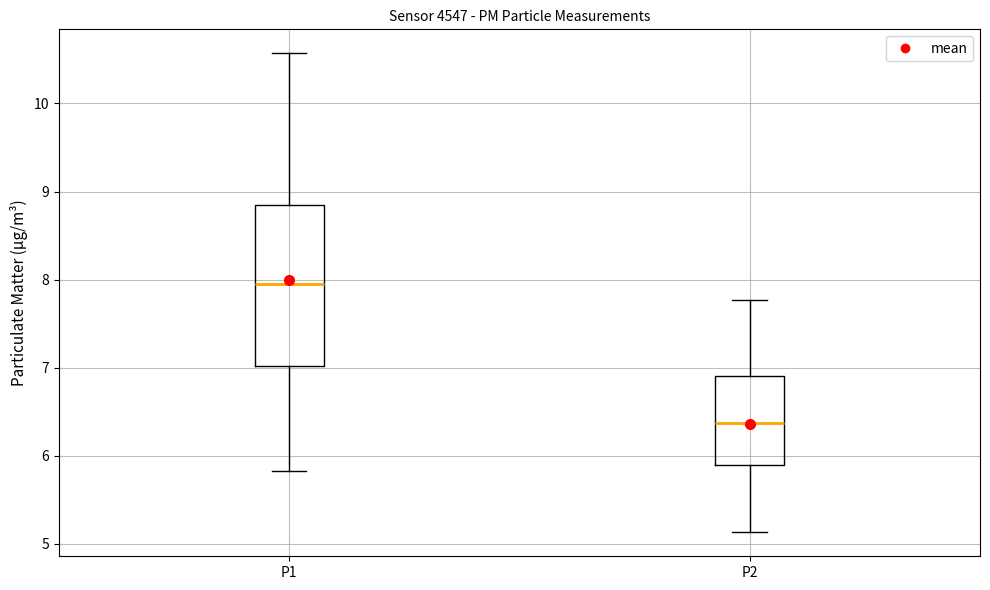

Which box is the tallest, from its lower edge to its upper edge?

P1